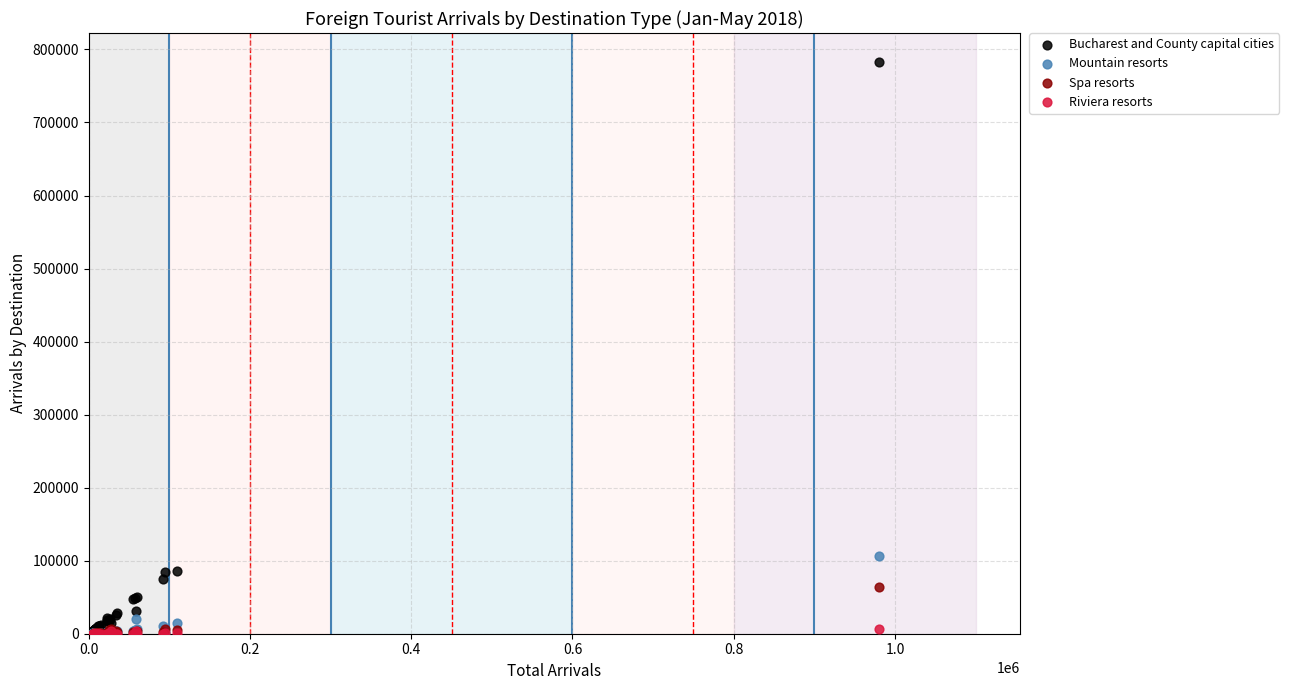

In the Bucharest and County capital cities series, what Y value is closest to 393549?

85346